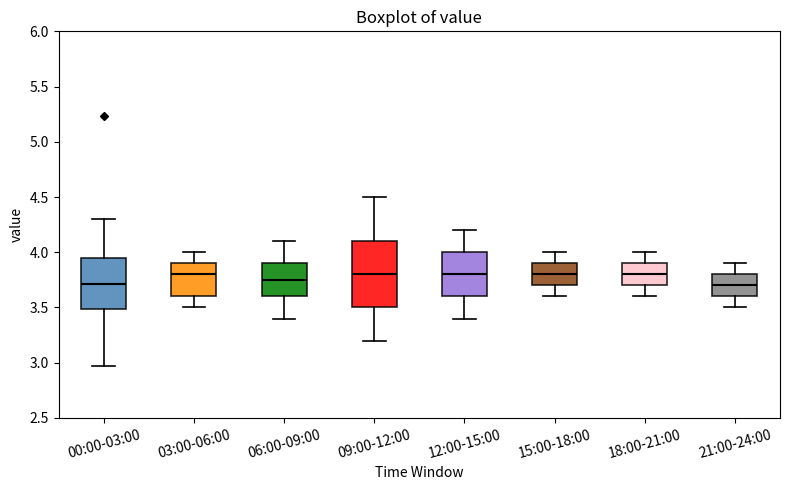

Reading left to right, read every box against the y-axis: the position of its median line, the range the box covers, and the ends of its whiskers. The values are not printed on the chart, so give them approximately, as read against the axis.

00:00-03:00: median 3.70, box 3.50 to 3.95, whiskers 2.95 to 4.30
03:00-06:00: median 3.80, box 3.60 to 3.90, whiskers 3.50 to 4.00
06:00-09:00: median 3.75, box 3.60 to 3.90, whiskers 3.40 to 4.10
09:00-12:00: median 3.80, box 3.50 to 4.10, whiskers 3.20 to 4.50
12:00-15:00: median 3.80, box 3.60 to 4.00, whiskers 3.40 to 4.20
15:00-18:00: median 3.80, box 3.70 to 3.90, whiskers 3.60 to 4.00
18:00-21:00: median 3.80, box 3.70 to 3.90, whiskers 3.60 to 4.00
21:00-24:00: median 3.70, box 3.60 to 3.80, whiskers 3.50 to 3.90